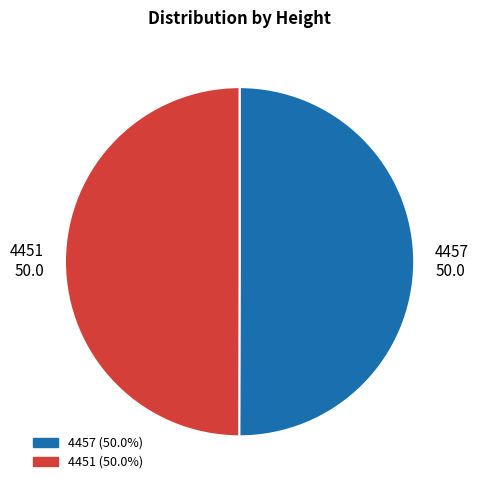

Do 4457 and 4451 together represent more than half of the pie?

Yes